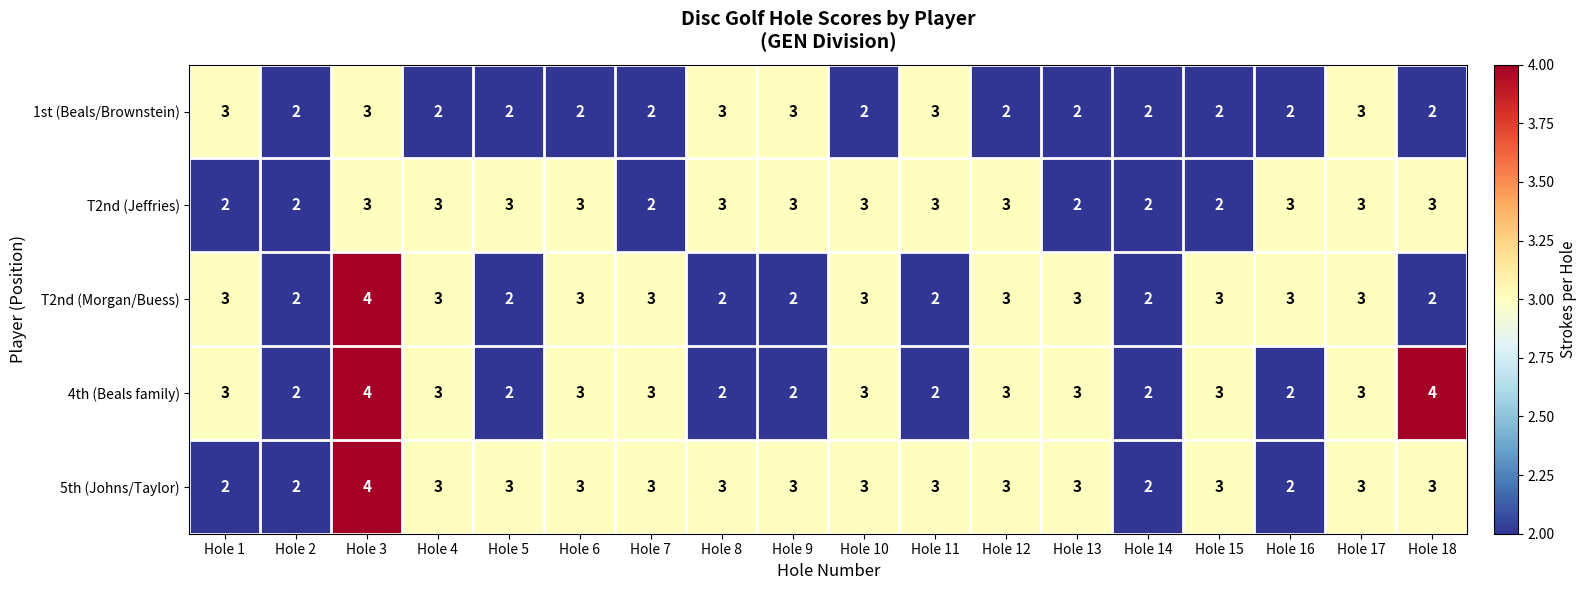

Count the number of categories in the chart.

18